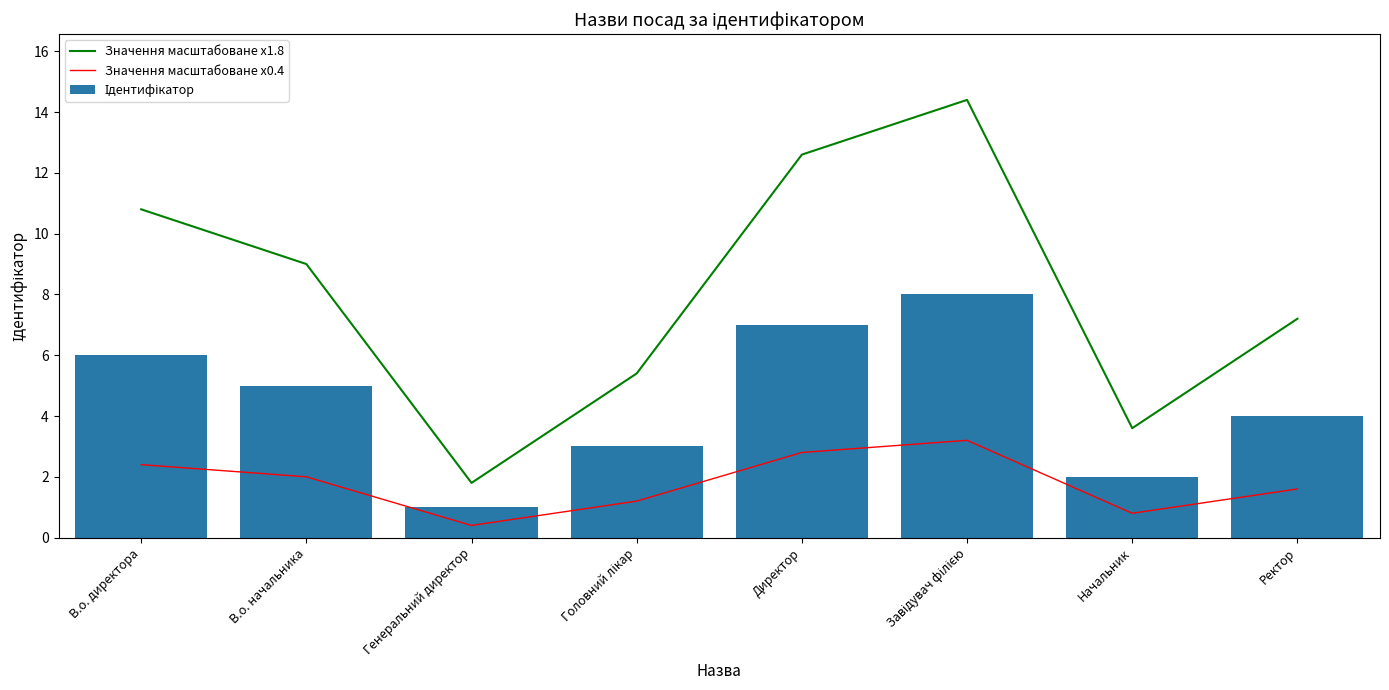

What is the sum of the Значення масштабоване x1.8 values at Начальник and В.о. директора?

14.4